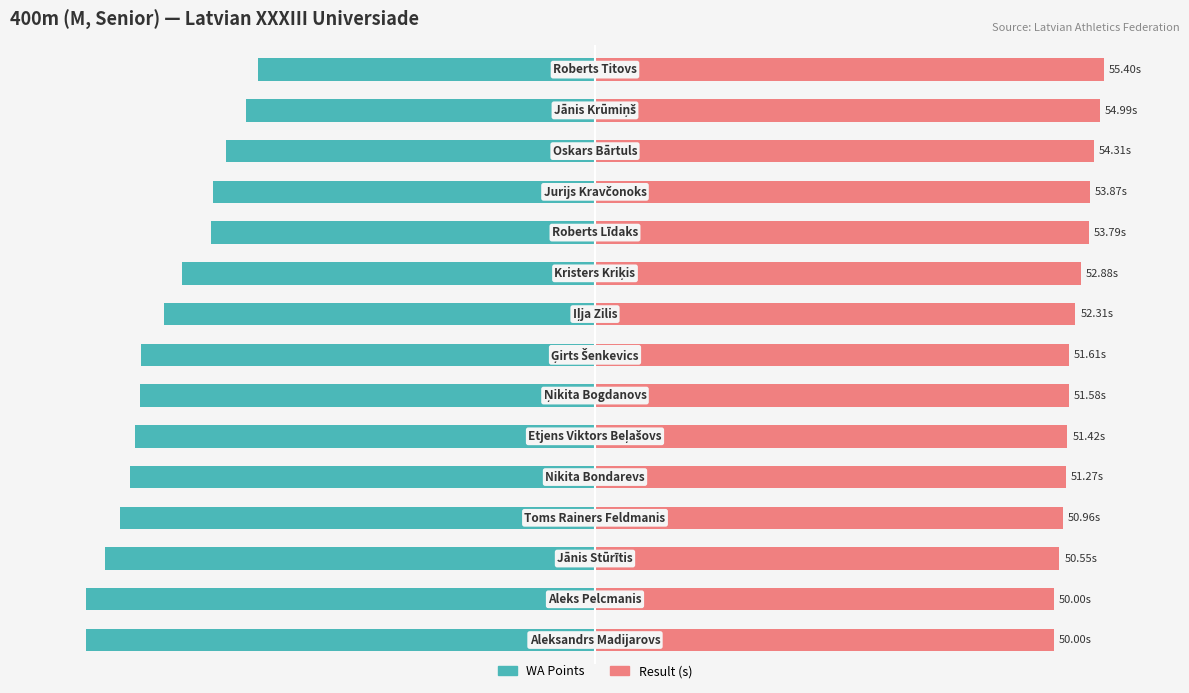

What are all the series names shown in the legend?

WA Points, Result (s)